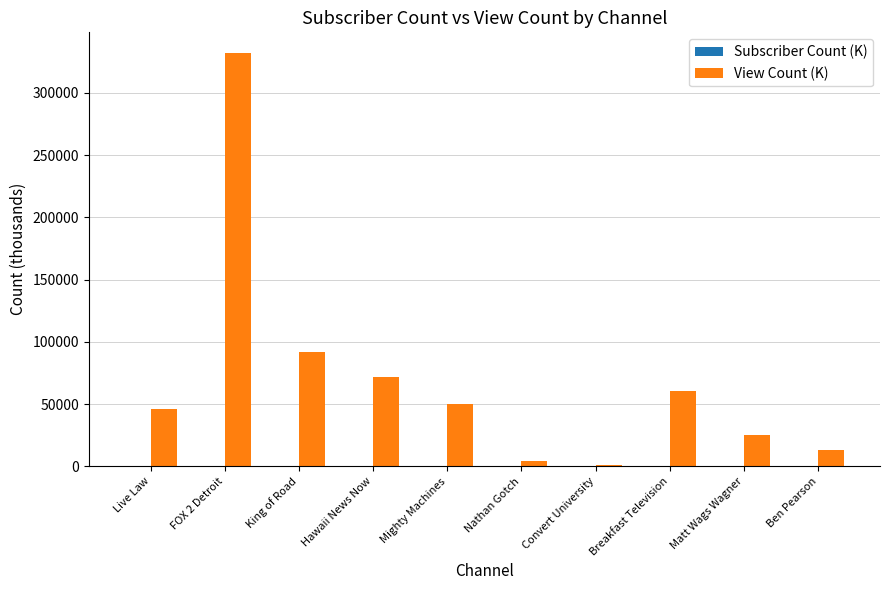

How many groups of bars are there?

10